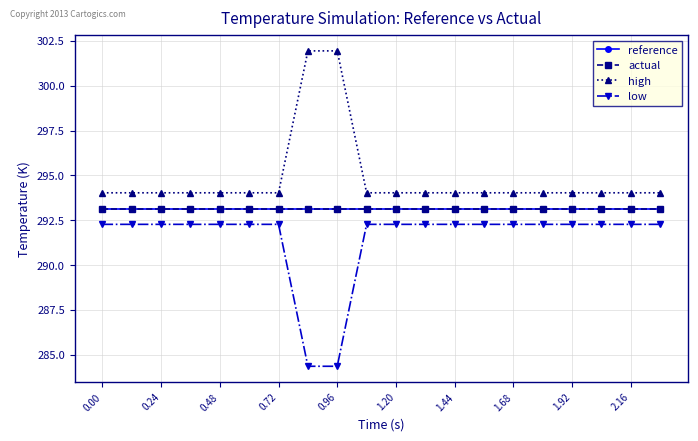

What is the maximum value shown in the chart?

301.9